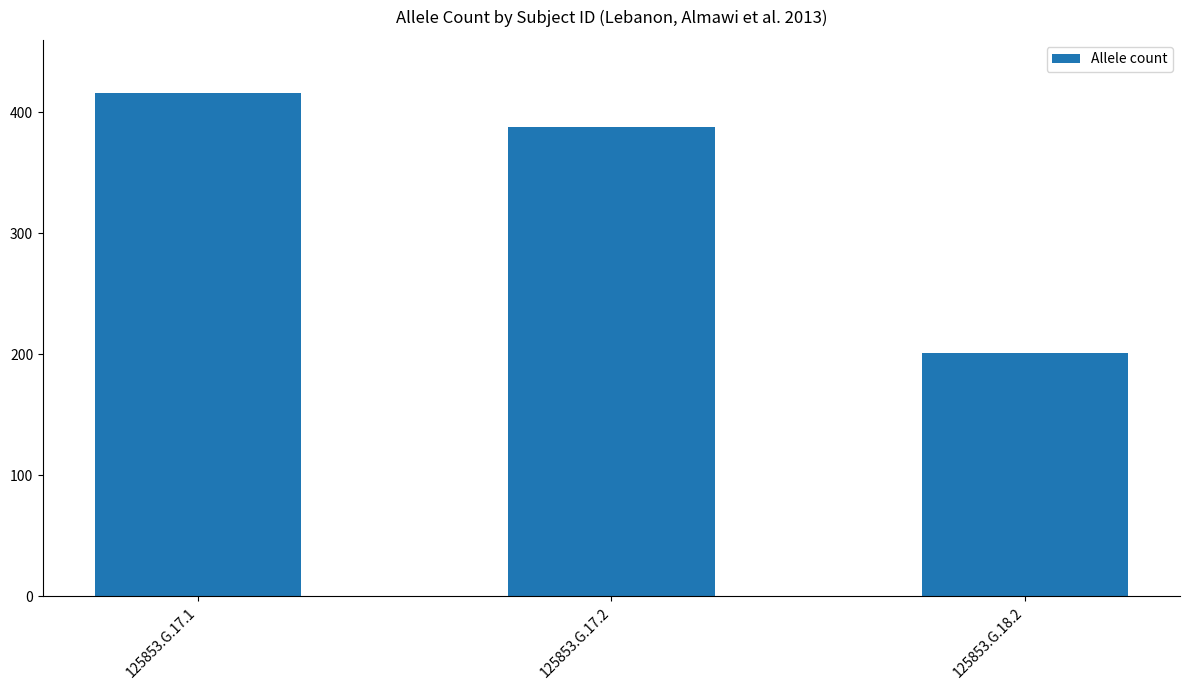

How many categories are shown in the chart?

3